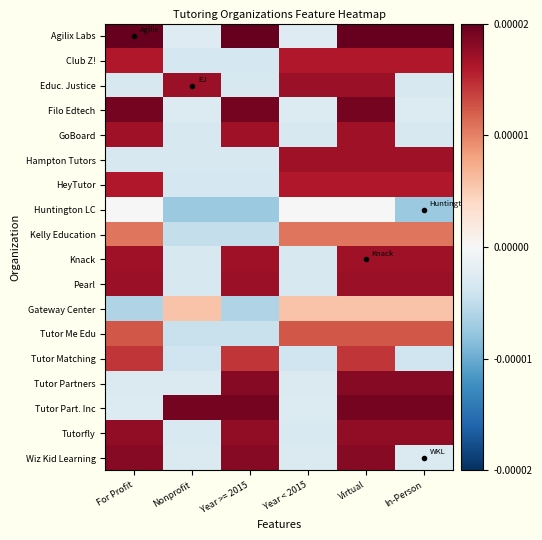

Which has a higher value, Year >= 2015 or In-Person?

Year >= 2015